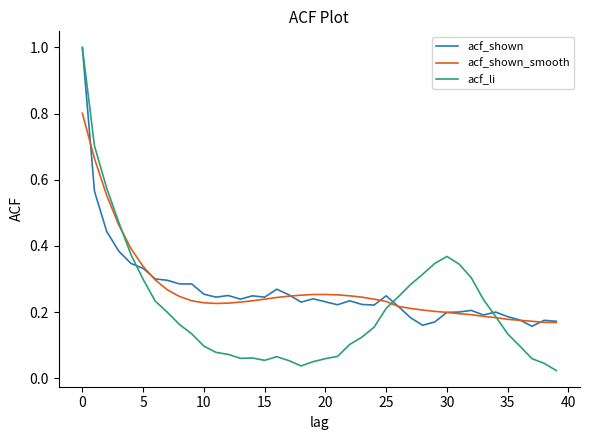

What is the greatest value displayed?

1.0